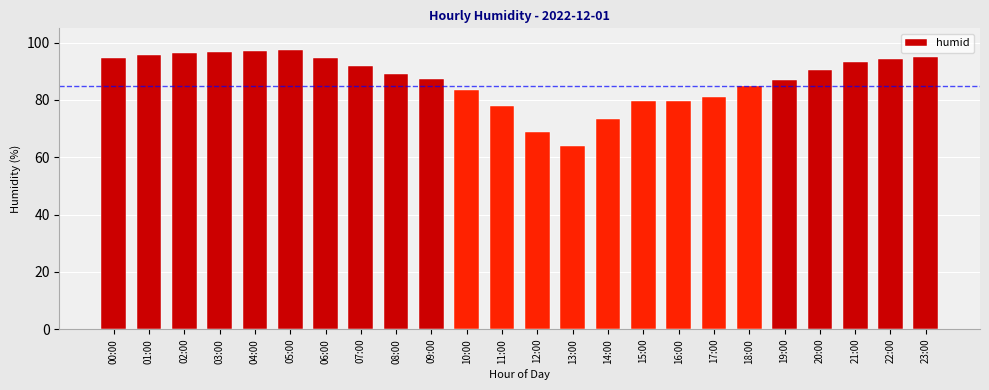

Which has a higher value, 17:00 or 20:00?

20:00